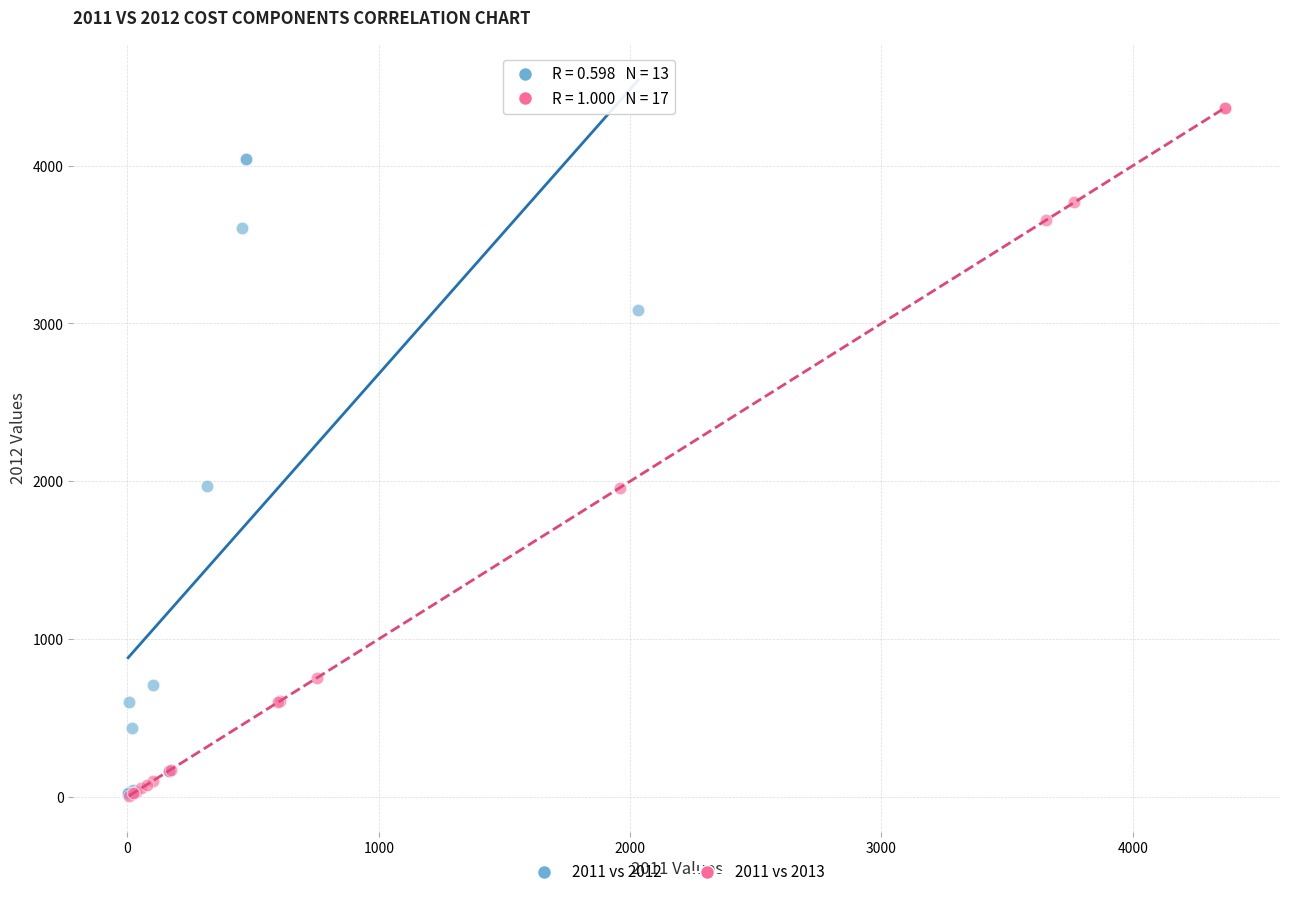

Which series has the largest Y range (max minus min)?

2011 vs 2013